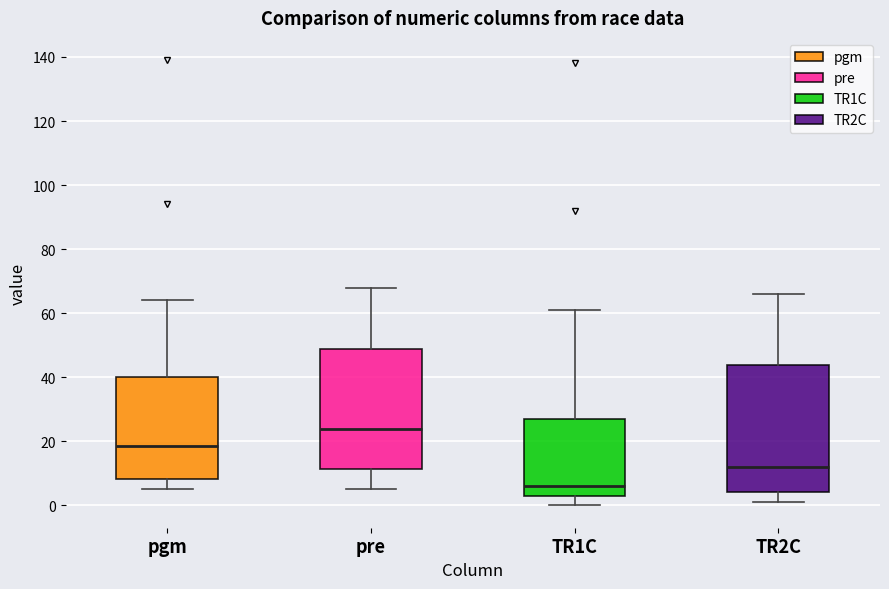

Reading left to right, read every box against the y-axis: the position of its median line, the range the box covers, and the ends of its whiskers. The values are not printed on the chart, so give them approximately, as read against the axis.

pgm: median 18, box 8 to 40, whiskers 6 to 64
pre: median 24, box 12 to 48, whiskers 6 to 68
TR1C: median 6, box 4 to 28, whiskers 0 to 62
TR2C: median 12, box 4 to 44, whiskers 2 to 66